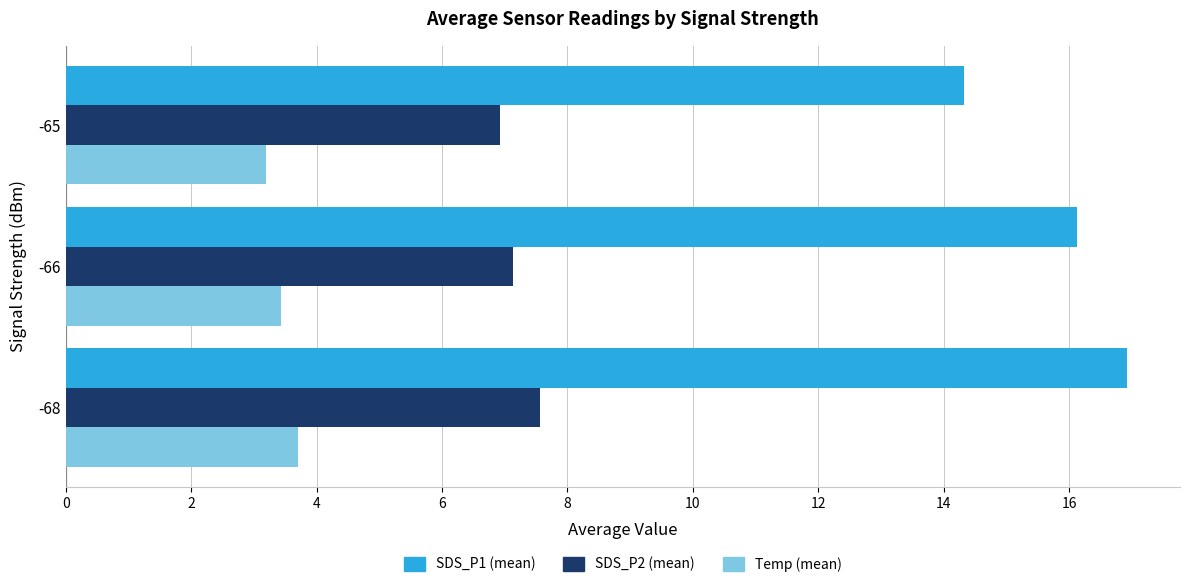

Which category has the highest value across all series?

-68